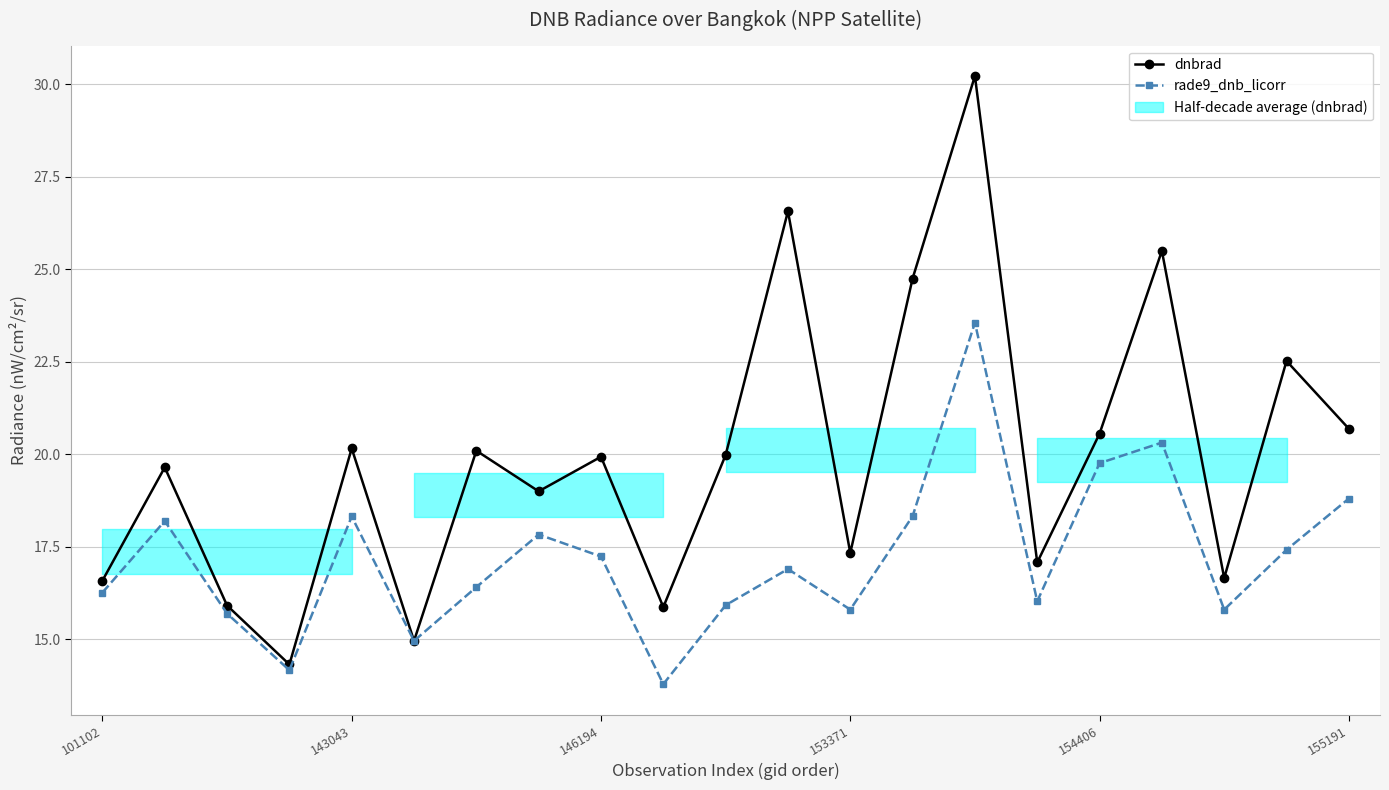

What is the label of the 21st point from the right?

101102